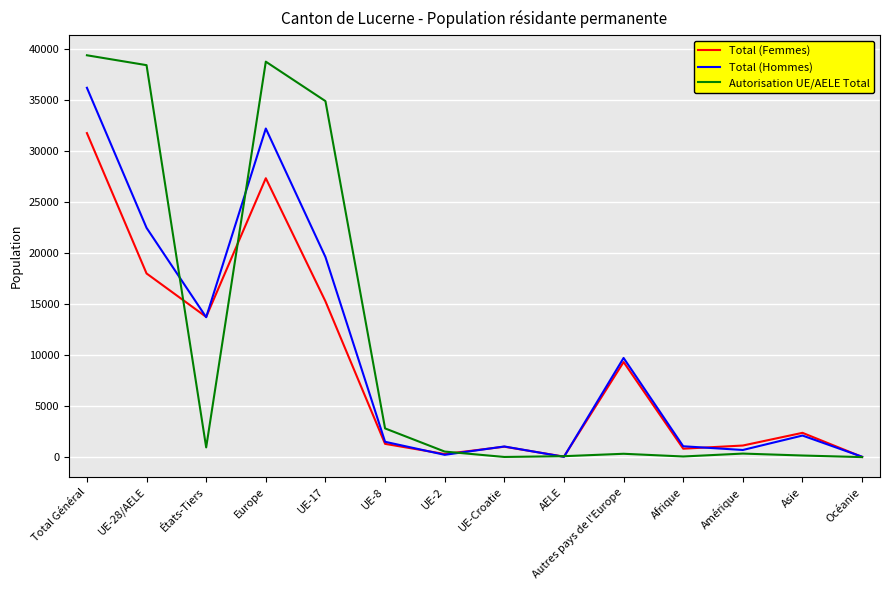

List the series in order of their overall mean, lowest first.

Total (Femmes), Total (Hommes), Autorisation UE/AELE Total